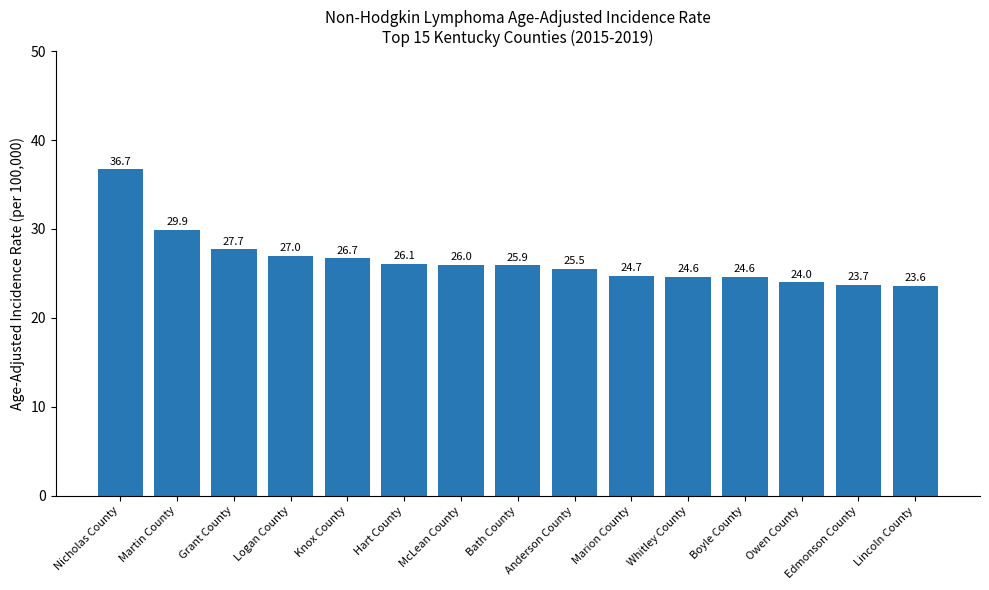

How many data points are above 25?

9